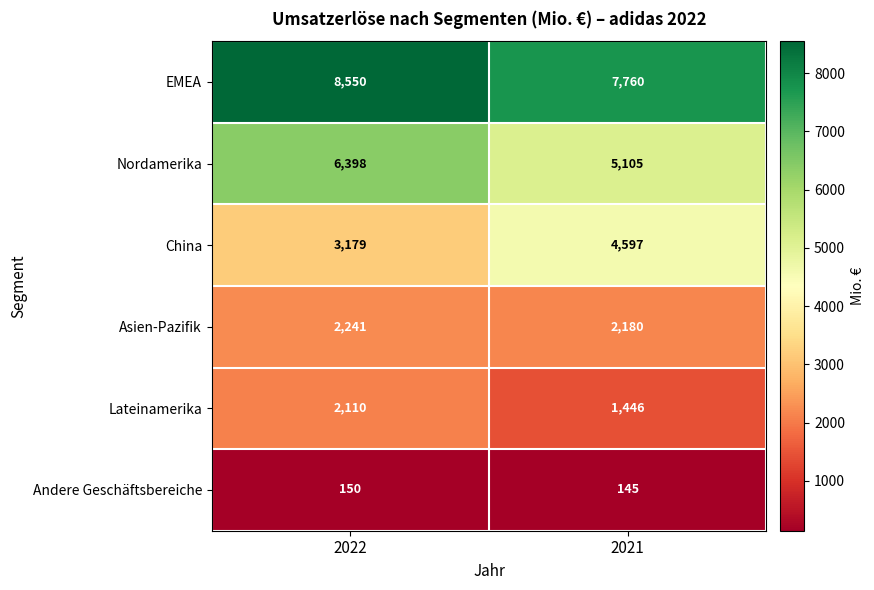

Is it true that Asien-Pazifik equals 1065 at 2022?

False